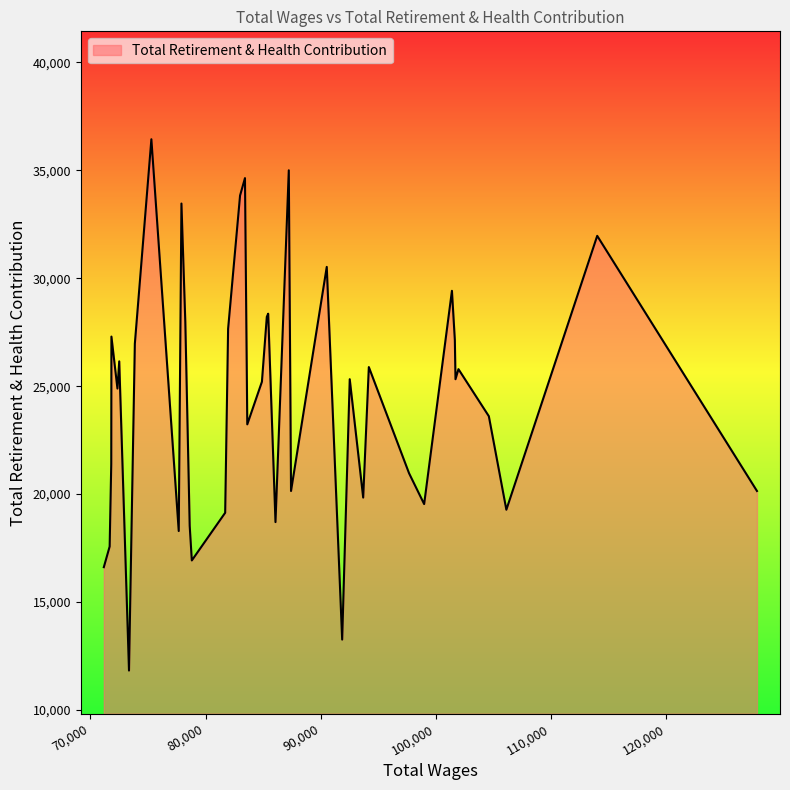

What is the minimum value shown in the chart?

11825